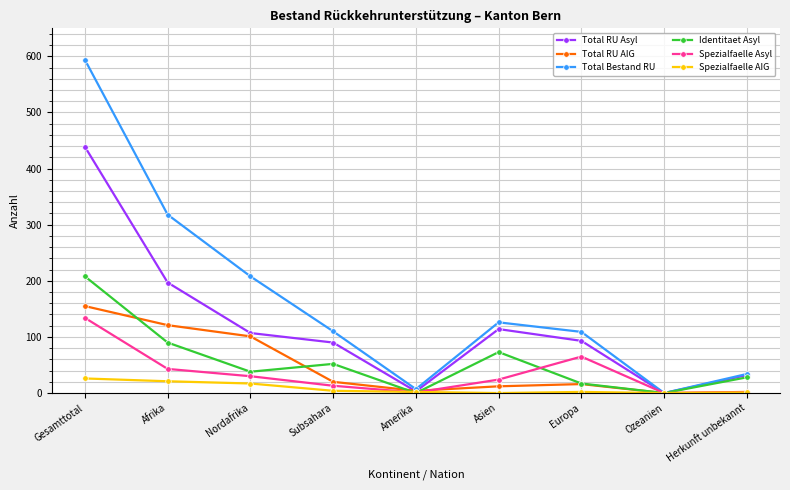

Is it true that Identitaet Asyl equals 136 at Amerika?

False